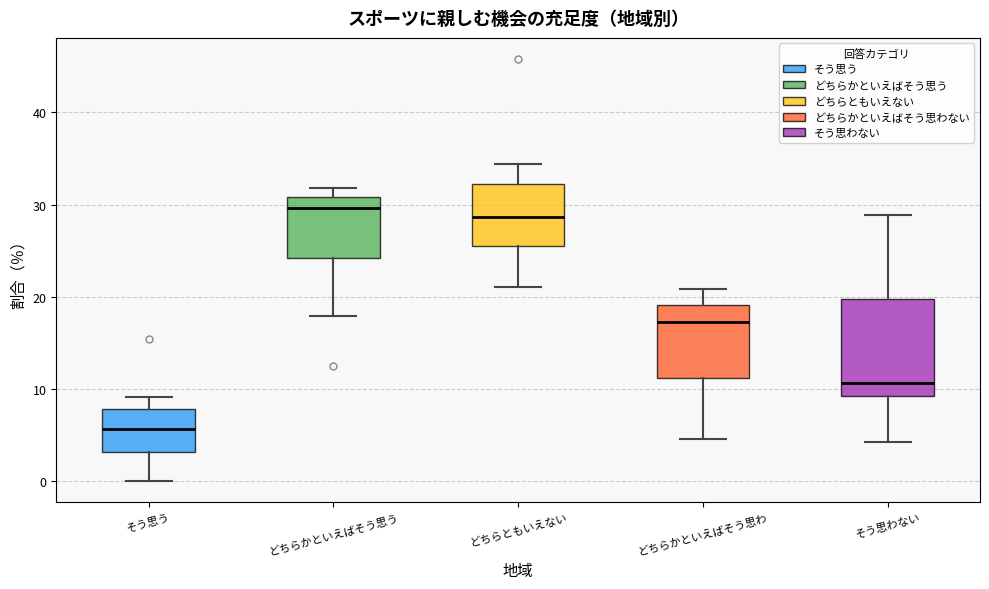

Reading left to right, read every box against the y-axis: the position of its median line, the range the box covers, and the ends of its whiskers. The values are not printed on the chart, so give them approximately, as read against the axis.

そう思う: median 6, box 3 to 8, whiskers 0 to 9
どちらかといえばそう思う: median 30, box 24 to 31, whiskers 18 to 32
どちらともいえない: median 29, box 25 to 32, whiskers 21 to 34
どちらかといえばそう思わ: median 17, box 11 to 19, whiskers 5 to 21
そう思わない: median 11, box 9 to 20, whiskers 4 to 29